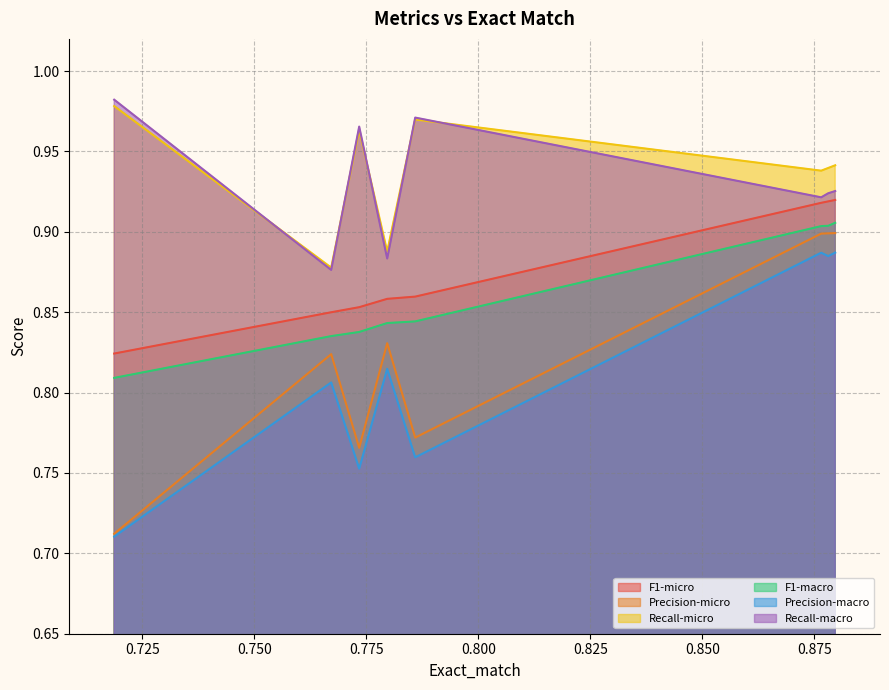

At which category is the sum across all series the highest?

0.8796875